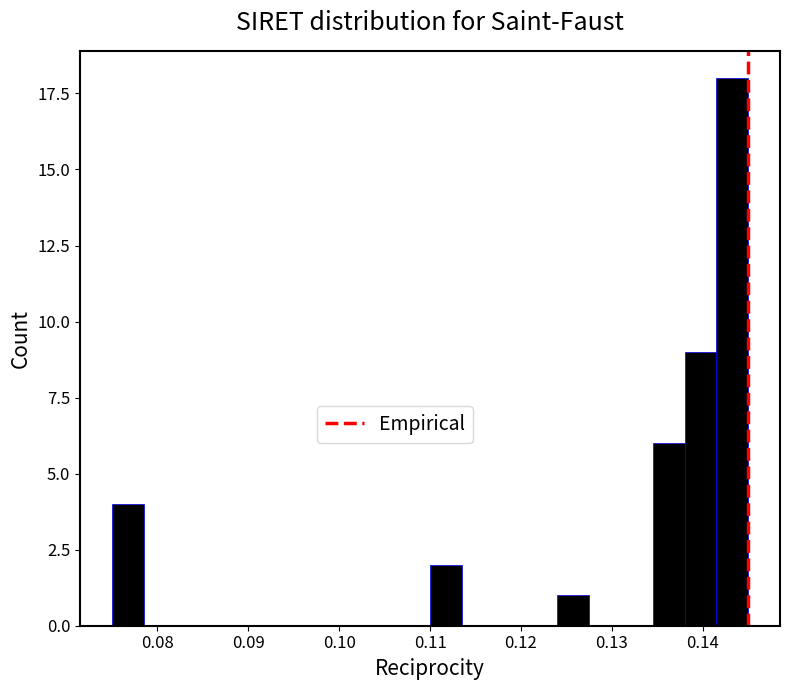

Read against the x-axis, roughly where is the centre of the tallest bar?

0.143